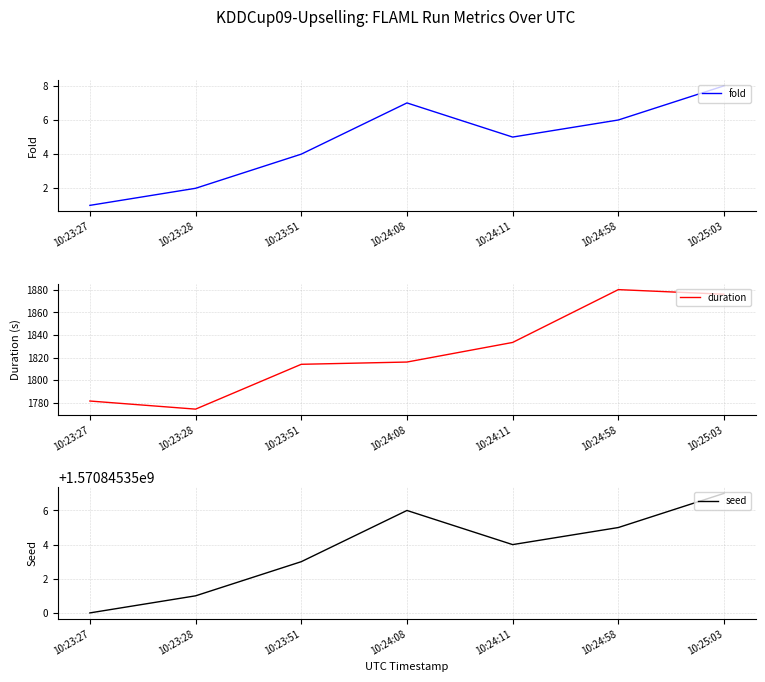

At 10:24:08, list the series in order from smallest to largest.

fold, duration, seed